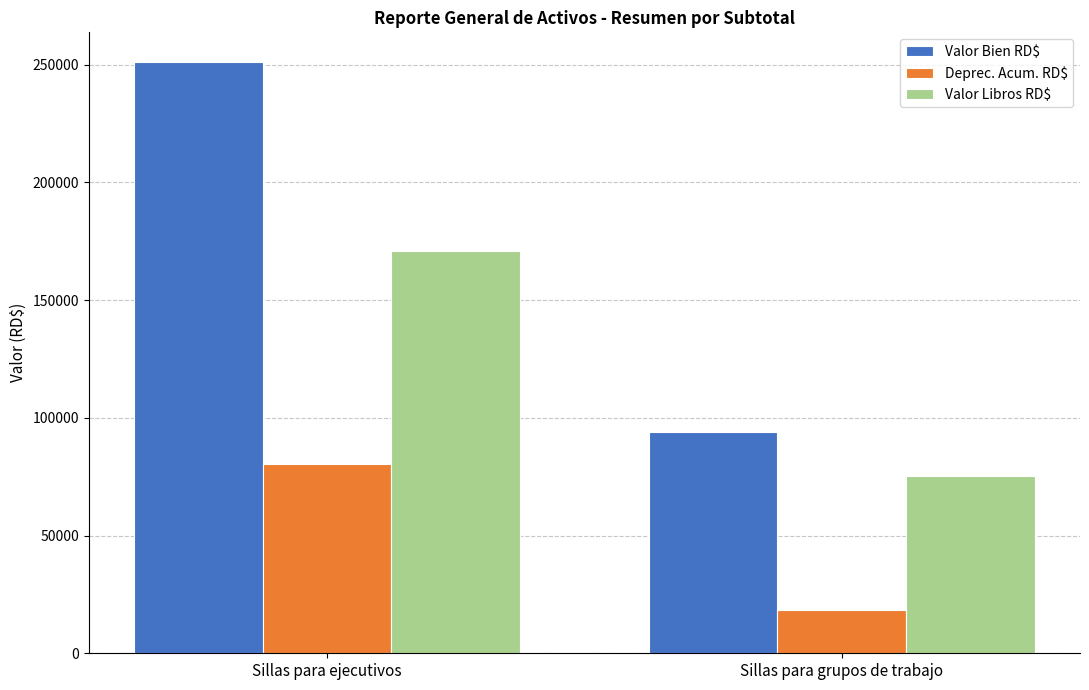

What is the total value across all series at Sillas para ejecutivos?

502338.7